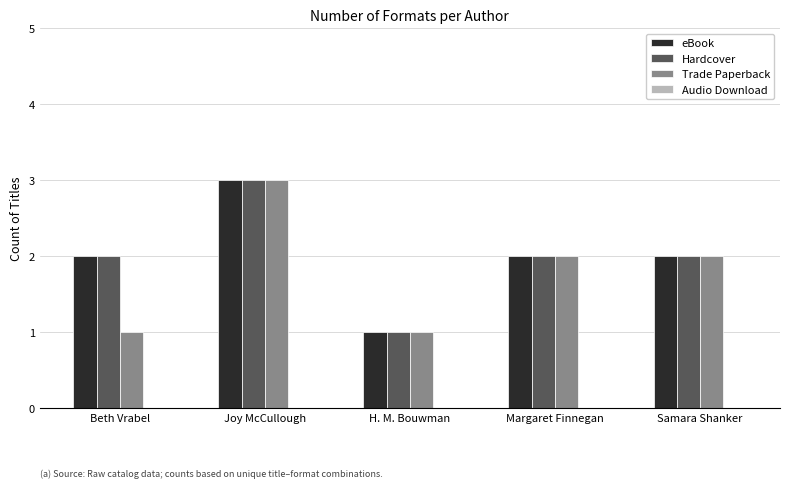

Reading left to right, what are all the values shown in this chart?

eBook: 2	3	1	2	2
Hardcover: 2	3	1	2	2
Trade Paperback: 1	3	1	2	2